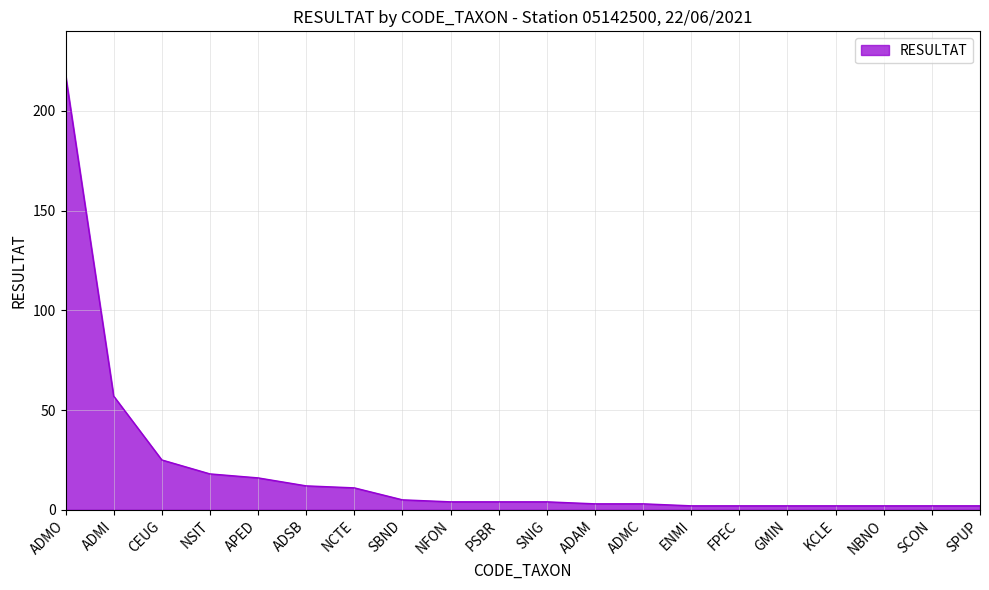

What is the minimum value shown in the chart?

2